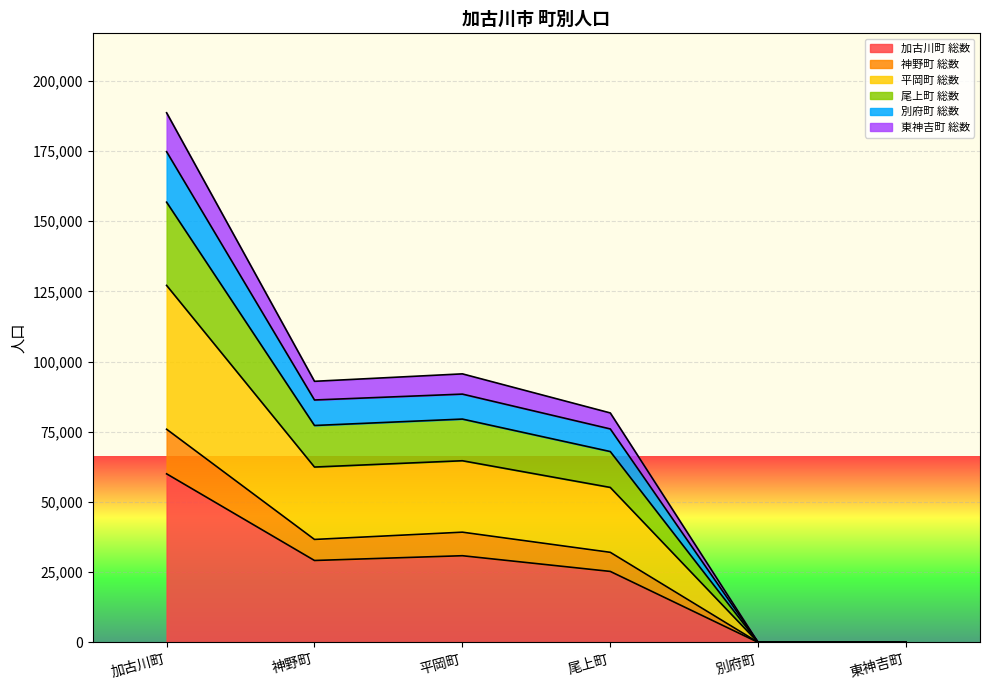

At which category is the sum across all series the highest?

加古川町